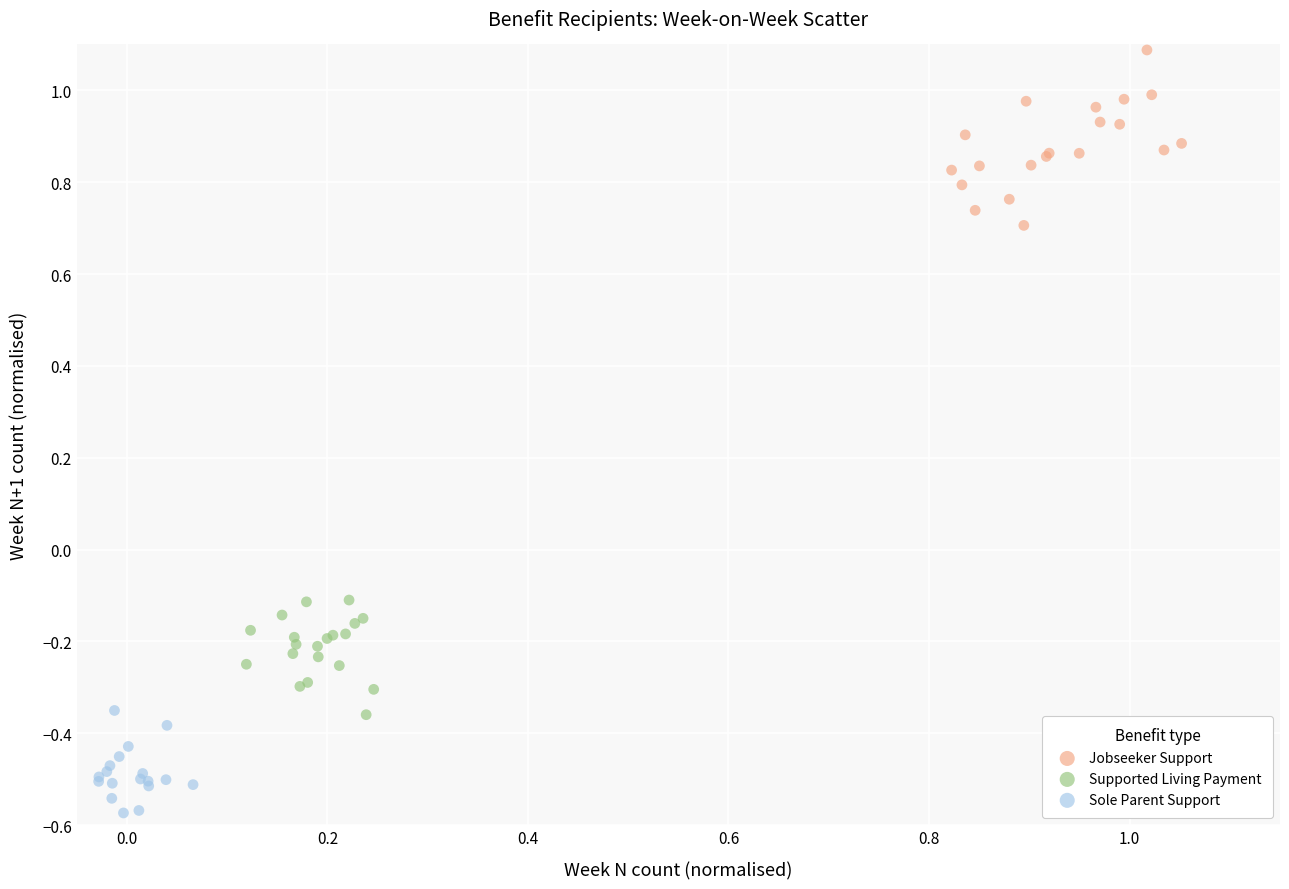

Which series has the largest Y range (max minus min)?

Jobseeker Support